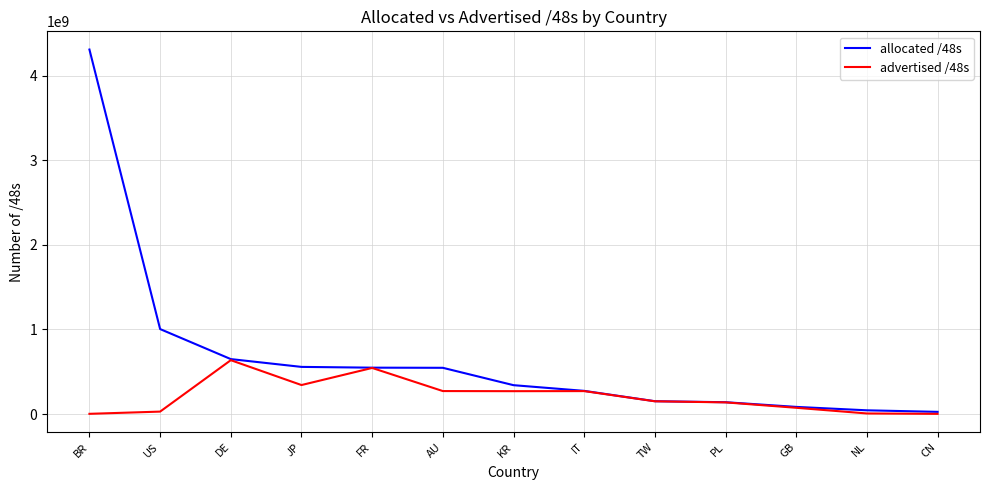

What is the sum of the allocated /48s values at IT and TW?

425590790